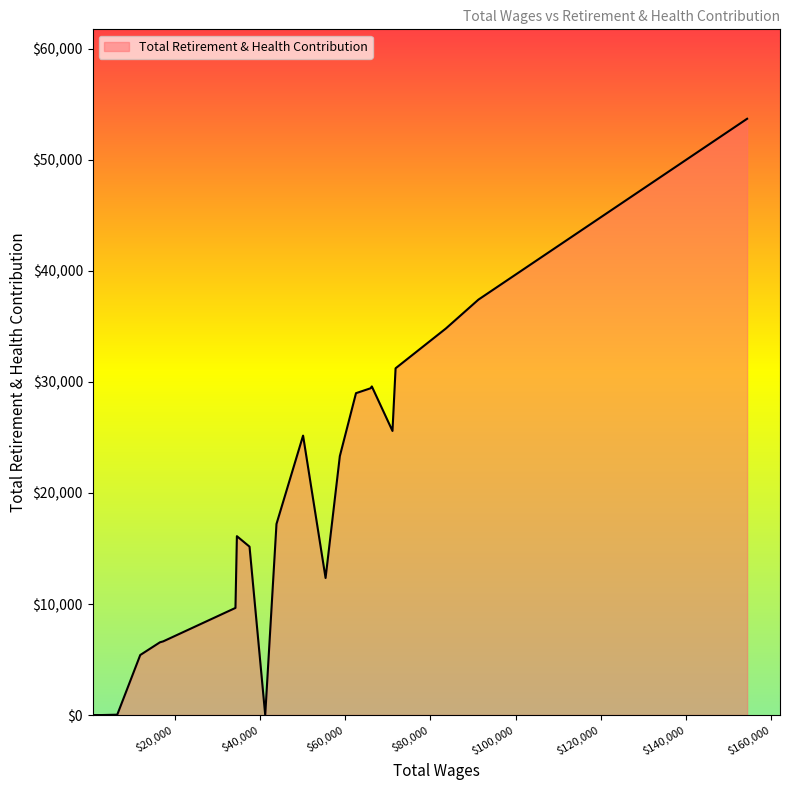

What is the maximum value shown in the chart?

53711